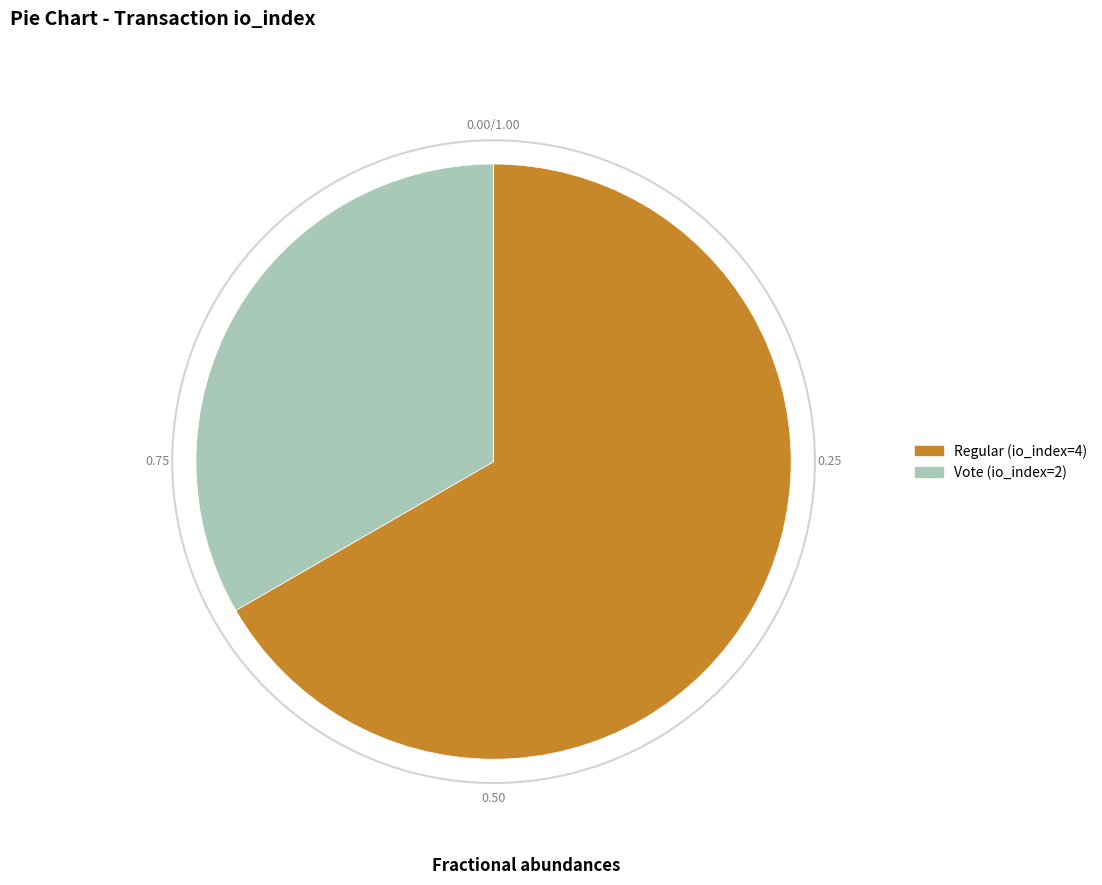

Approximately how many times larger is the value at Regular (io_index=4) compared to Vote (io_index=2)?

2.0